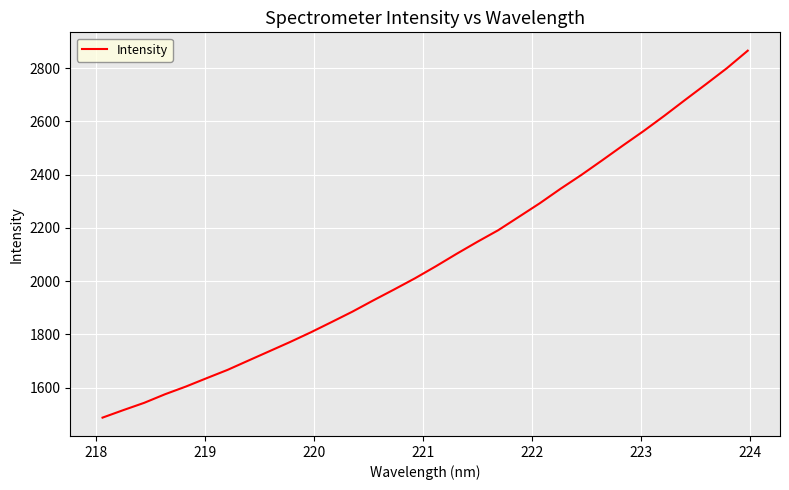

What is the maximum value shown in the chart?

2865.0